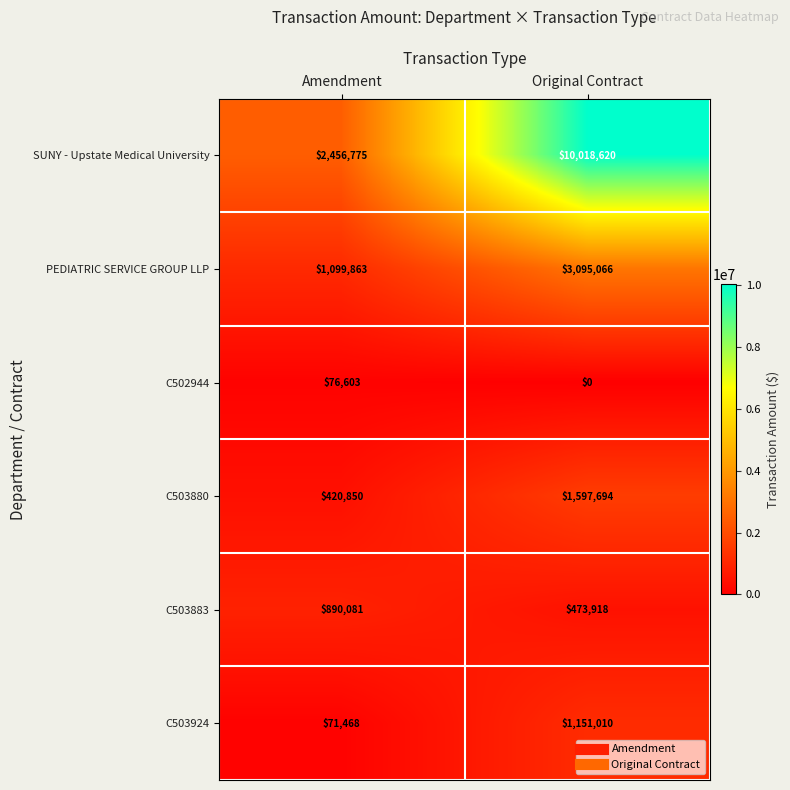

Is it true that PEDIATRIC SERVICE GROUP LLP equals 4424708 at Original Contract?

False